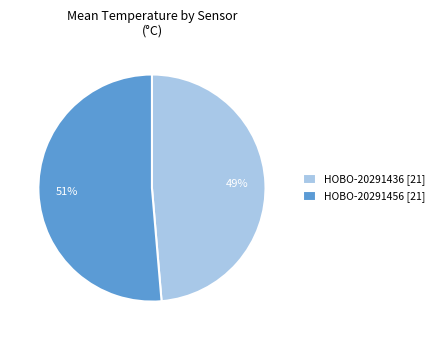

To the nearest percent, what is the average slice percentage?

50%